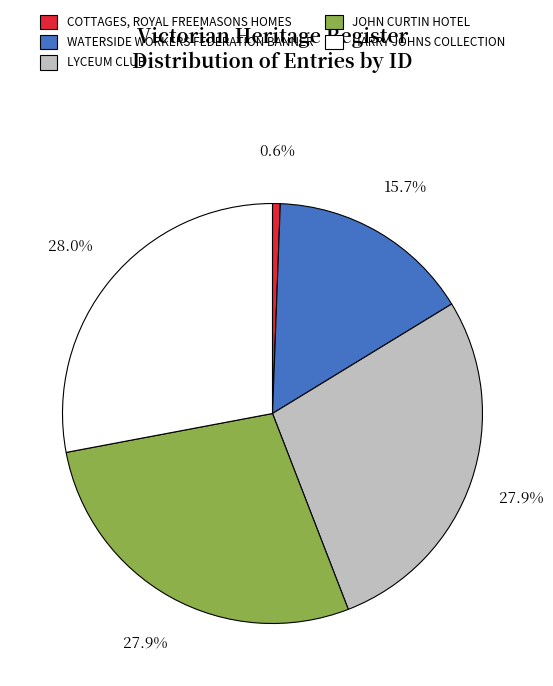

What percentage is the WATERSIDE WORKERS FEDERATION BANNER slice, to the nearest percent?

16%